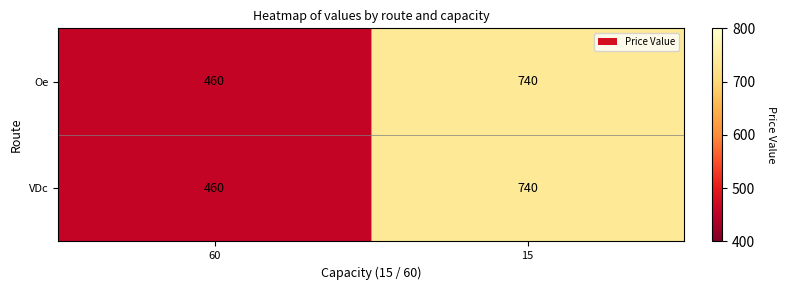

What is the total value across all series at 15?

1480